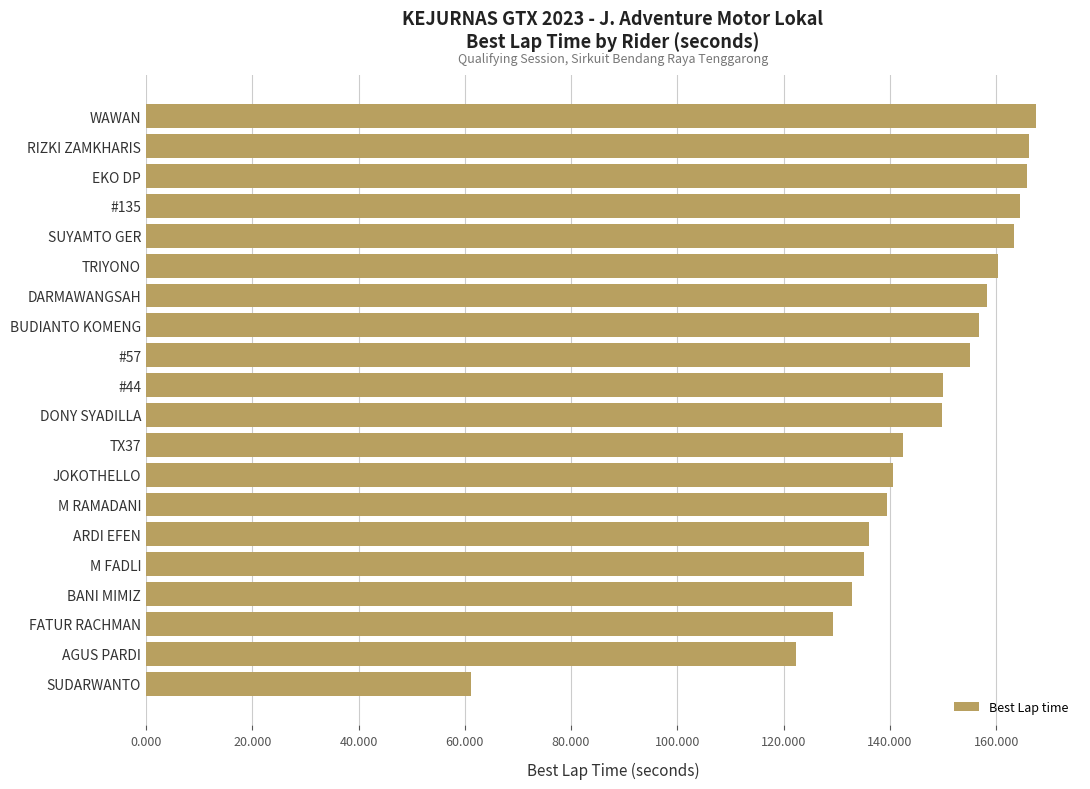

Count the number of categories in the chart.

20